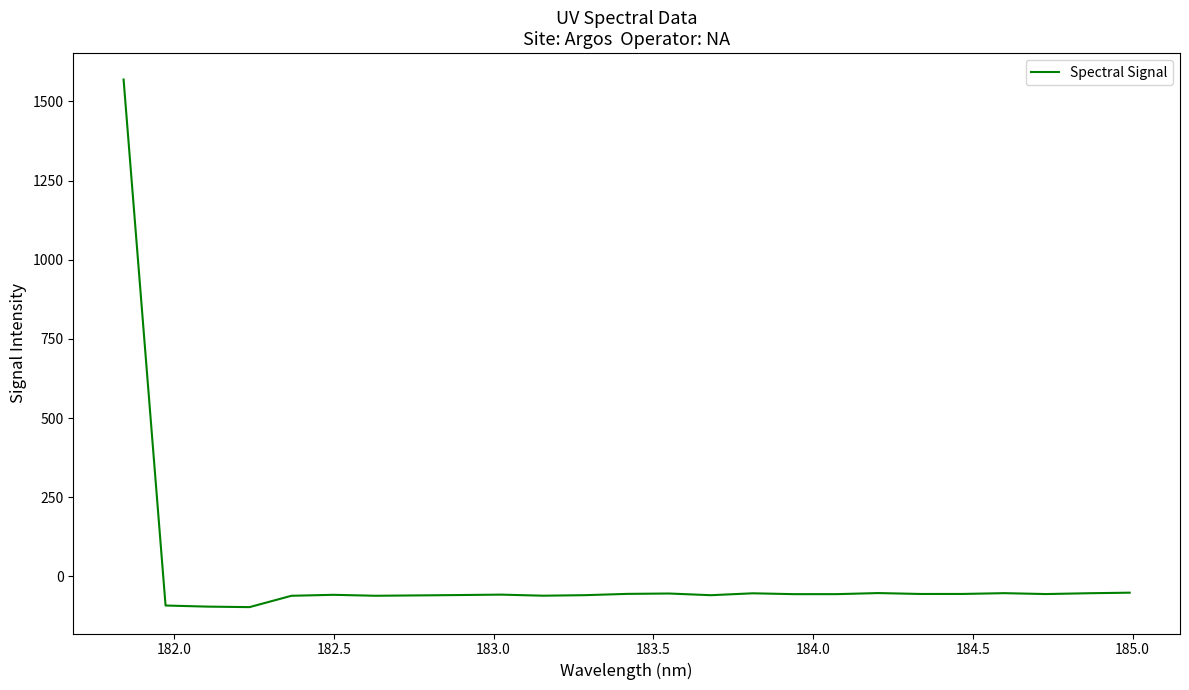

What is the minimum value shown in the chart?

-97.2